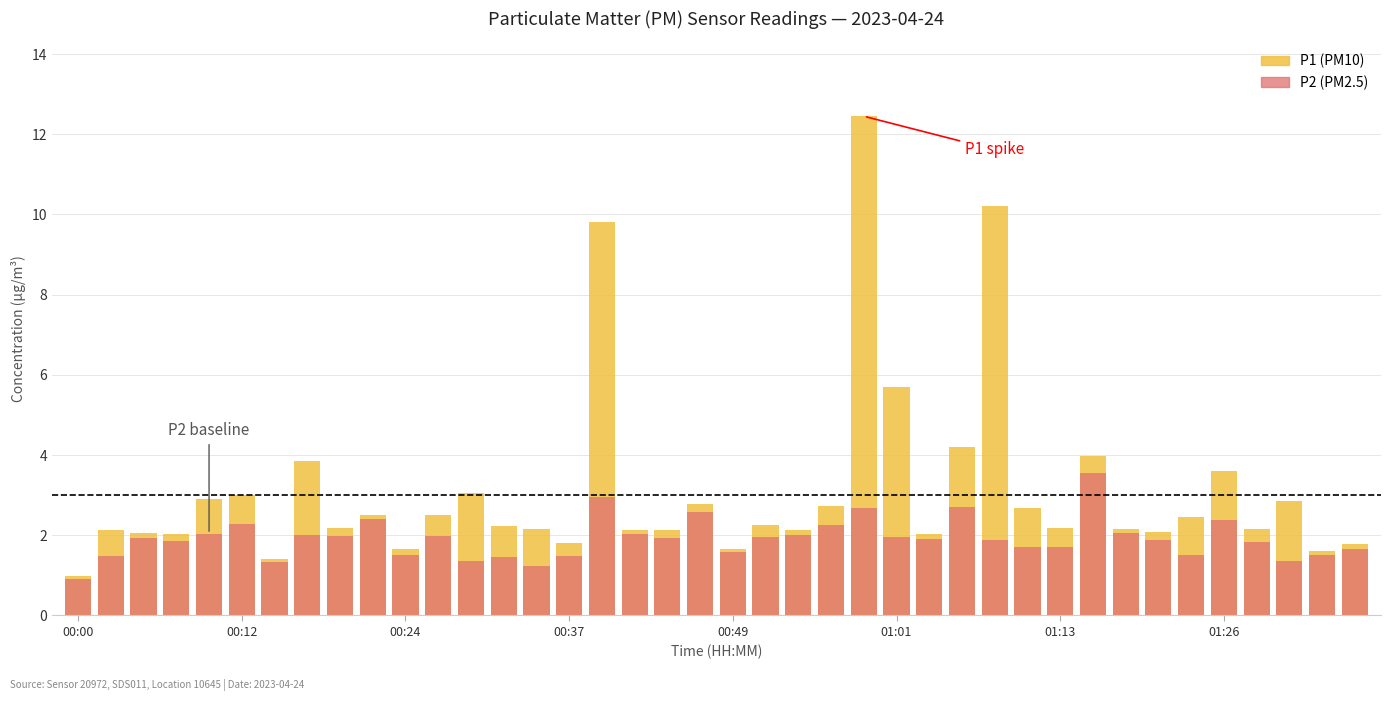

Reading right to left, extract all data points from this chart.

P1: 1.8	1.6	2.9	2.1	3.6	2.5	2.1	2.1	4.0	2.2	2.7	10.2	4.2	2.0	5.7	12.4	2.7	2.1	2.2	1.7	2.8	2.1	2.1	9.8	1.8	2.1	2.2	3.0	2.5	1.7	2.5	2.2	3.9	1.4	3.0	2.9	2.0	2.0	2.1	1.0
P2: 1.6	1.5	1.4	1.8	2.4	1.5	1.9	2.0	3.5	1.7	1.7	1.9	2.7	1.9	1.9	2.7	2.2	2.0	1.9	1.6	2.6	1.9	2.0	3.0	1.5	1.2	1.4	1.4	2.0	1.5	2.4	2.0	2.0	1.3	2.3	2.0	1.9	1.9	1.5	0.9